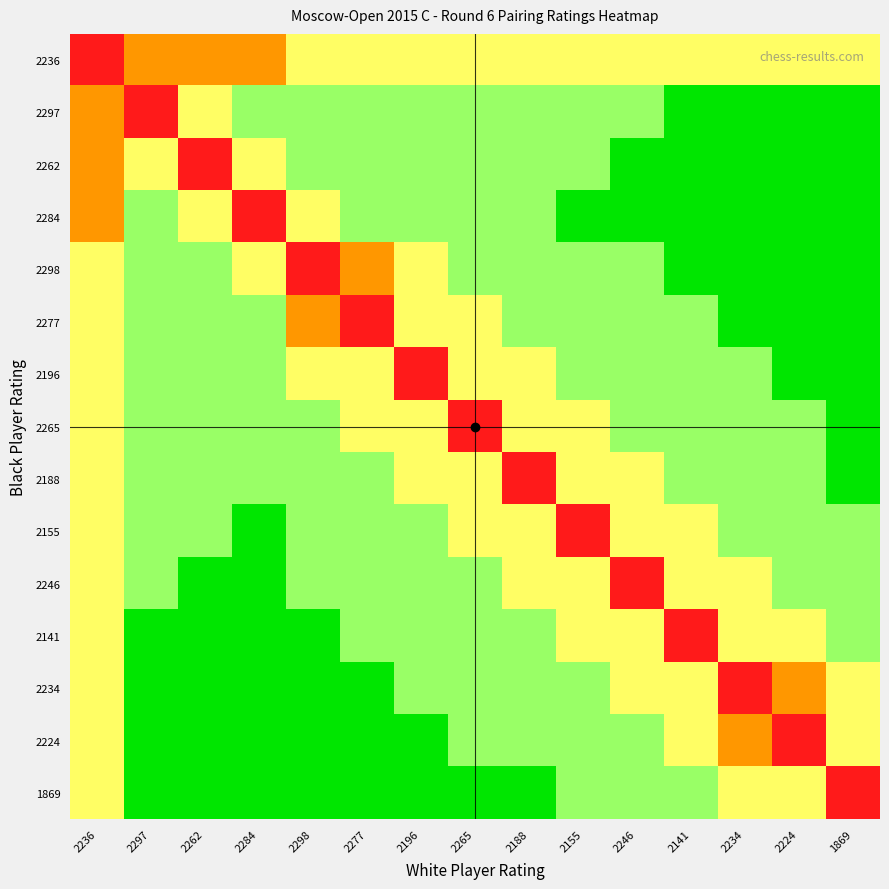

What is the total value across all series at 2224?

53.5